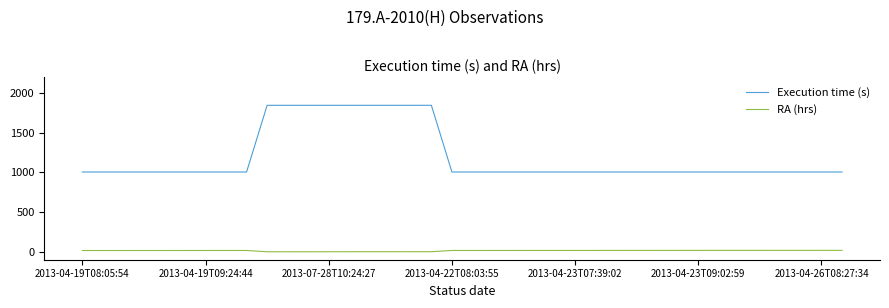

True or false: RA (hrs) and Execution time (s) intersect in this chart.

False